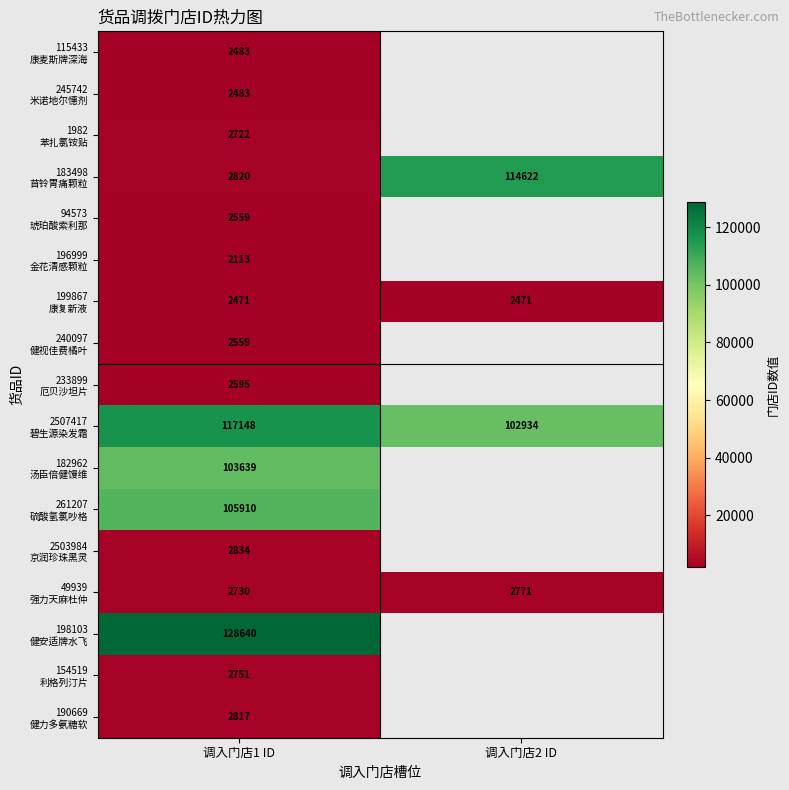

Rank the series by their maximum value, from lowest to highest.

196999 金花清感颗粒, 199867 康复新液, 245742 米诺地尔憓剂, 115433 康麦斯牌深海, 240097 健视佳费橘叶, 94573 琥珀酸索利那, 233899 厄贝沙坦片, 1982 苯扎氯铵贴, 154519 利格列汀片, 49939 强力天麻杜仲, 190669 健力多氨糖软, 2503984 京润珍珠黑灵, 182962 汤臣倍健馒维, 261207 硫酸氢氯吵格, 183498 苜铃胃痛颗粒, 2507417 碧生源染发霜, 198103 健安适牌水飞